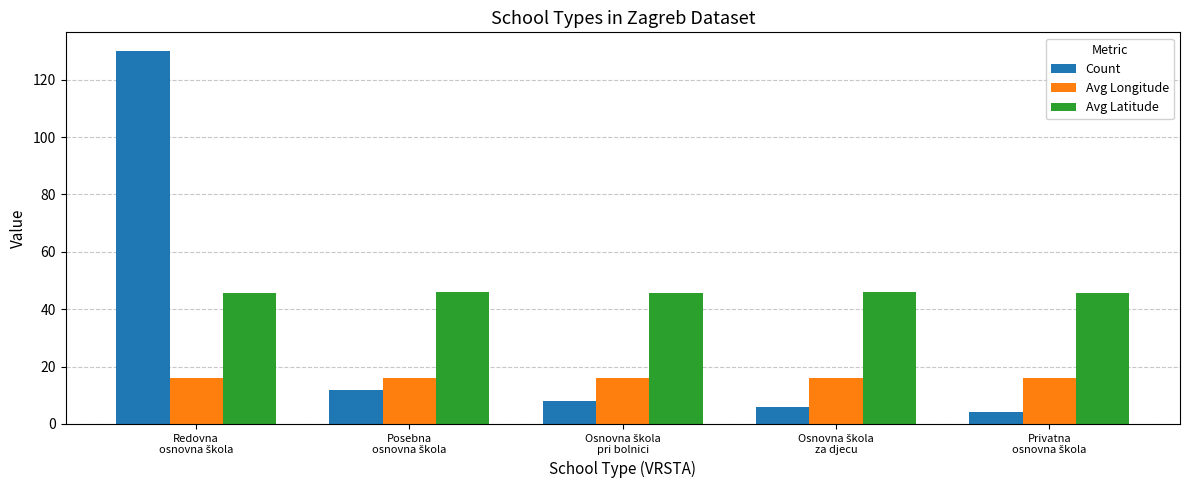

Which series has the widest spread of values?

Count